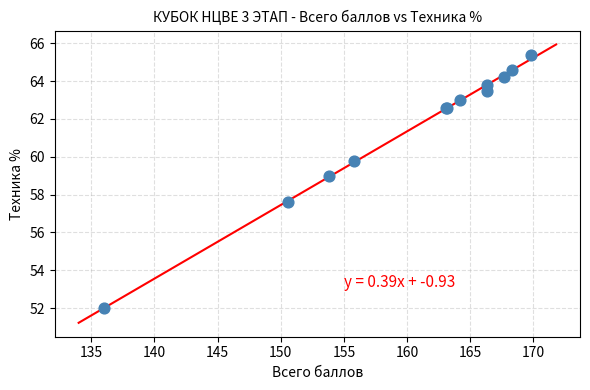

What Y value in the scatter plot is closest to 58?

57.6